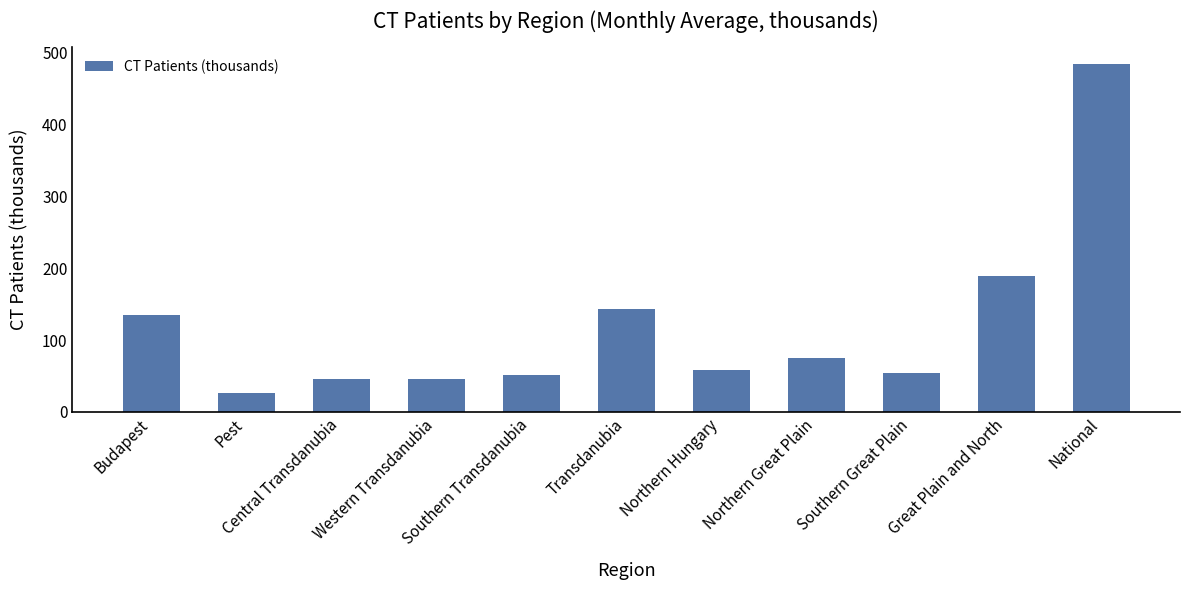

Where does the data first go above 59?

Budapest